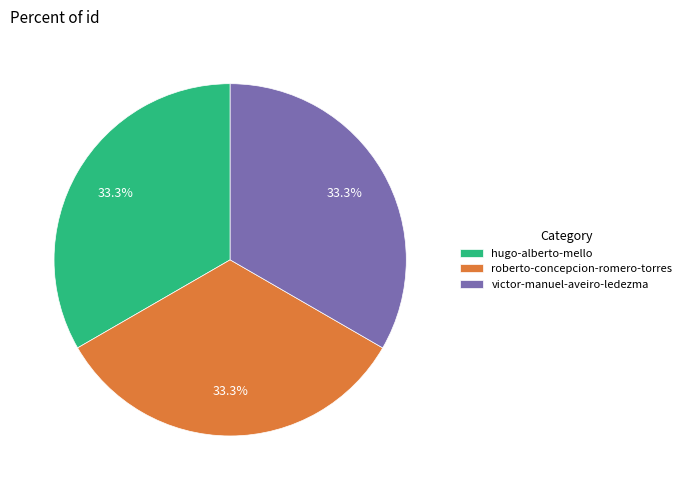

Is the sum of hugo-alberto-mello and roberto-concepcion-romero-torres greater than half?

Yes